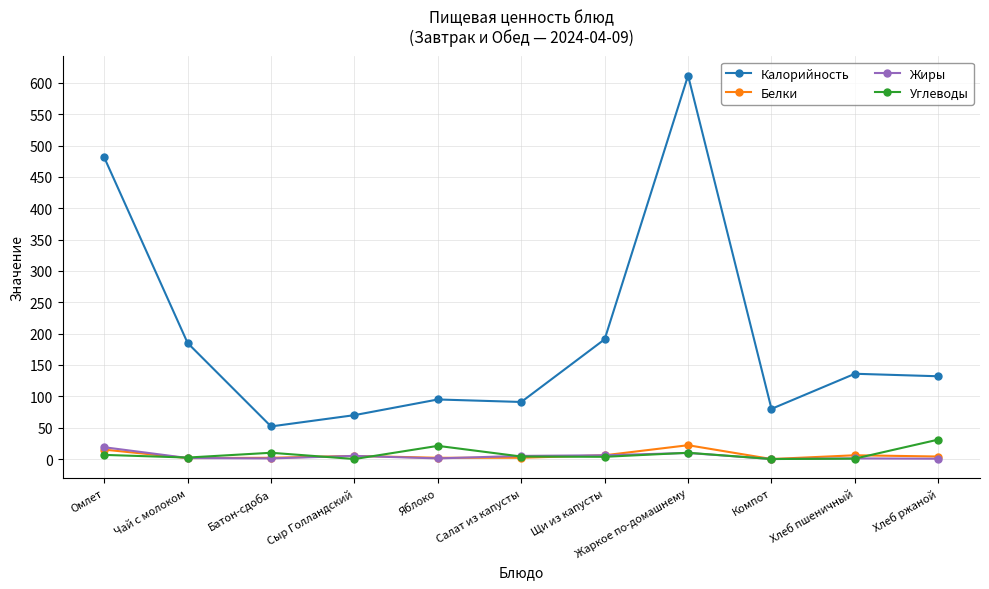

Between Чай с молоком and Компот, which series saw the biggest shift?

Калорийность